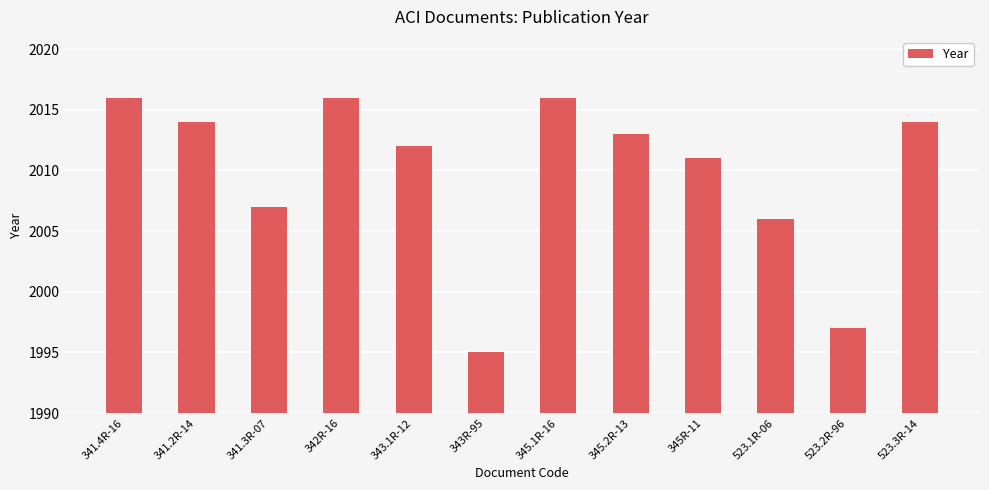

What is the minimum value shown in the chart?

1995